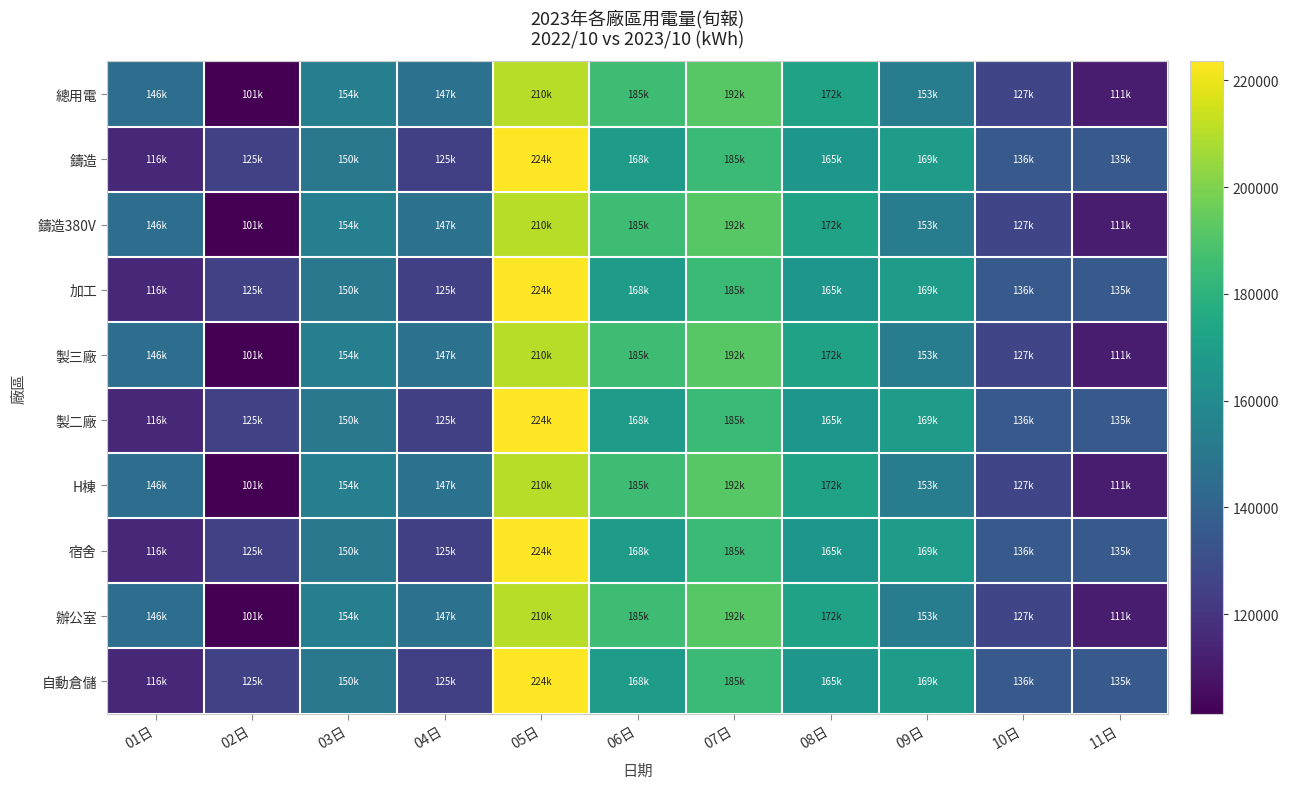

What is the spread (max minus min) of values at 02日?

23963.5